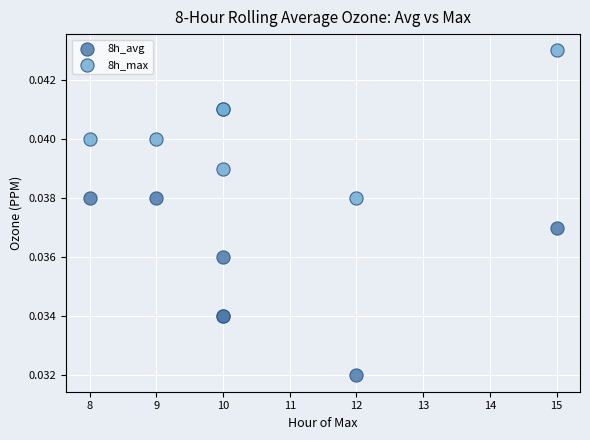

Which series reaches the minimum Y coordinate?

8h_avg